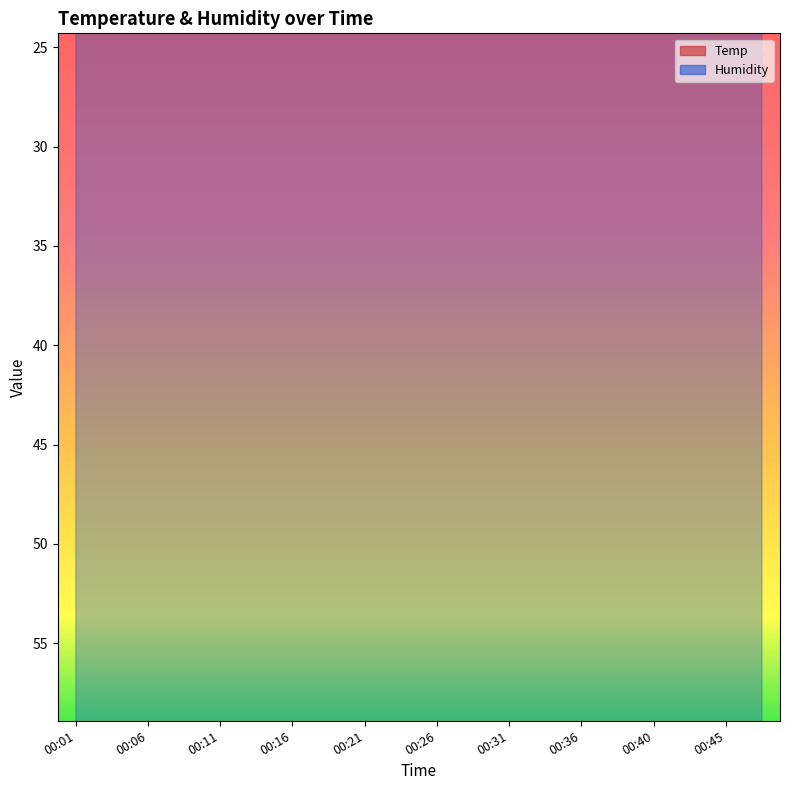

At how many categories does at least one series exceed 37?

20